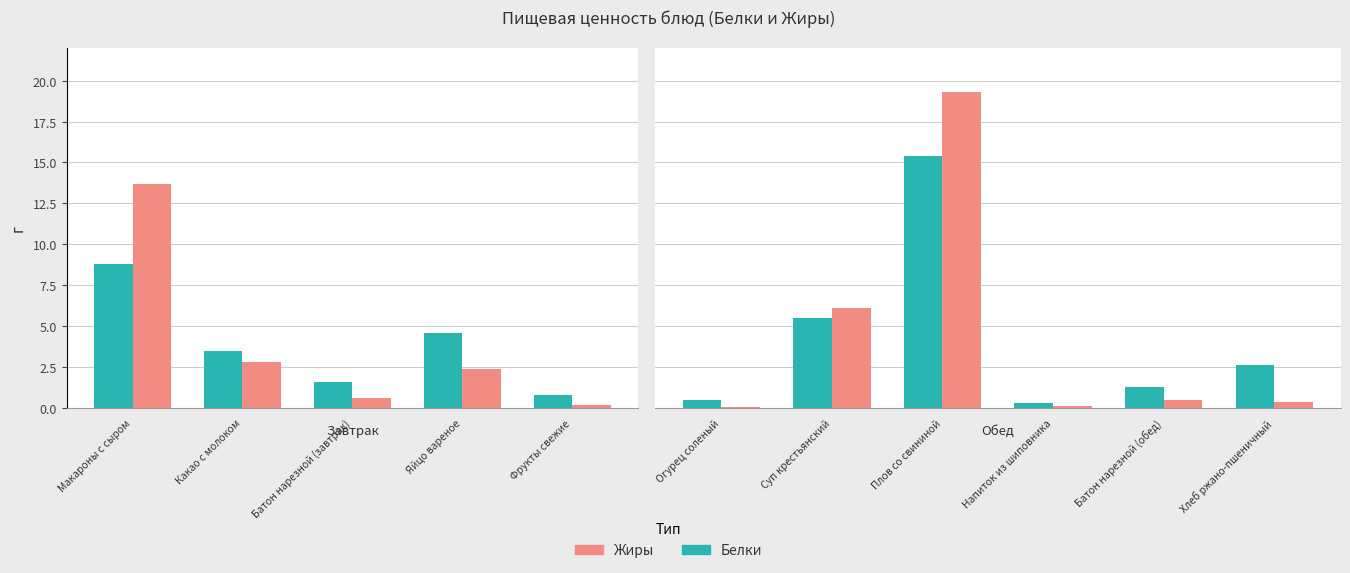

What are all the series names shown in the legend?

Белки, Жиры